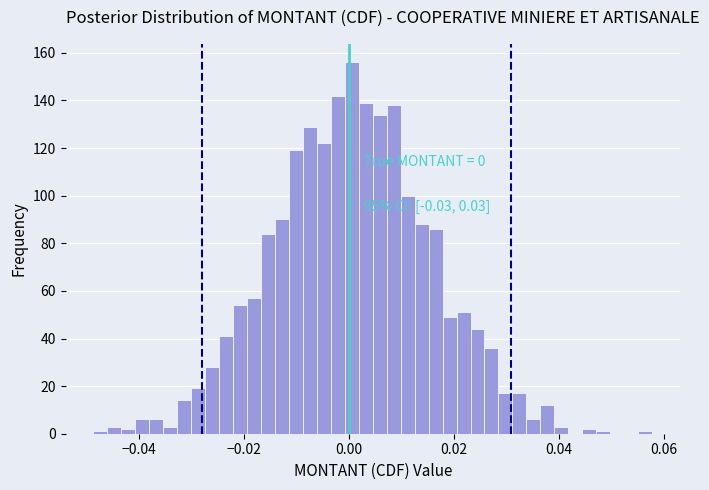

Around what value on the x-axis is the tallest bar? Give the approximate position of its centre, as read against the axis.

0.000